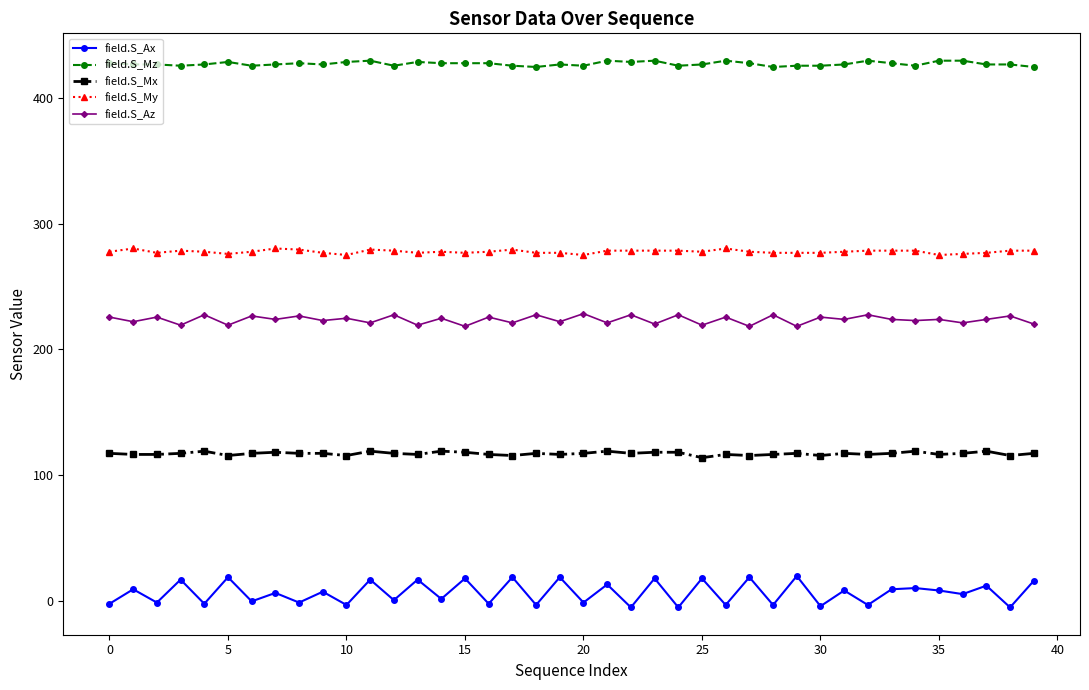

What is the value of the field.S_Mz point at the 4th from the left?

425.3